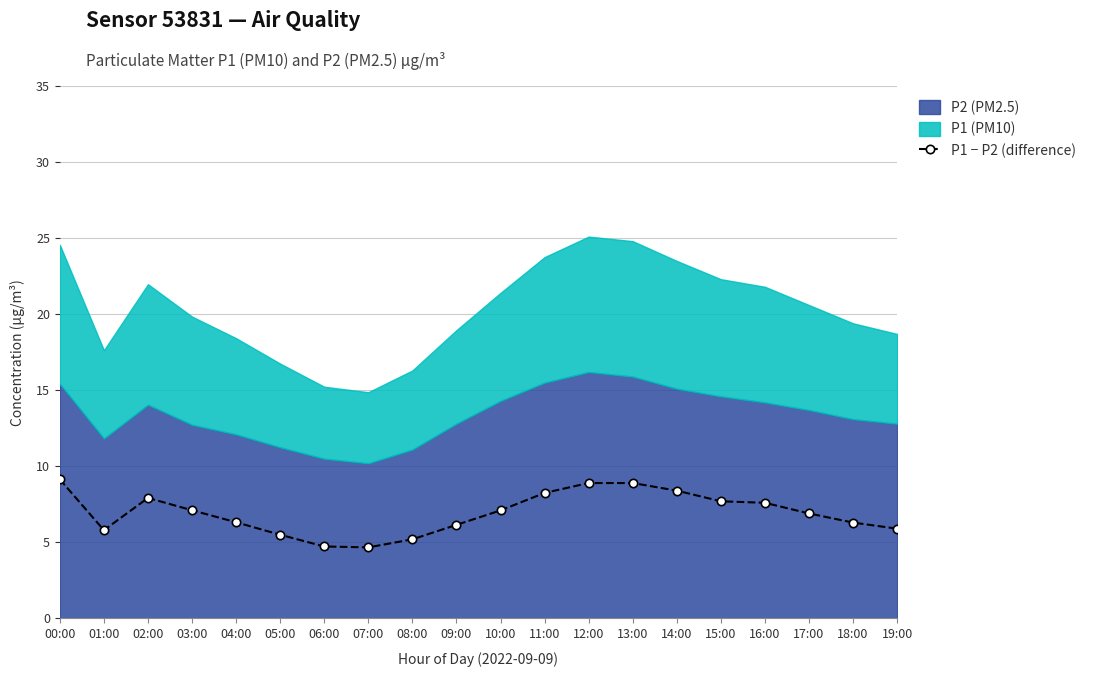

At which category does P1 − P2 (difference) reach its first local peak?

02:00